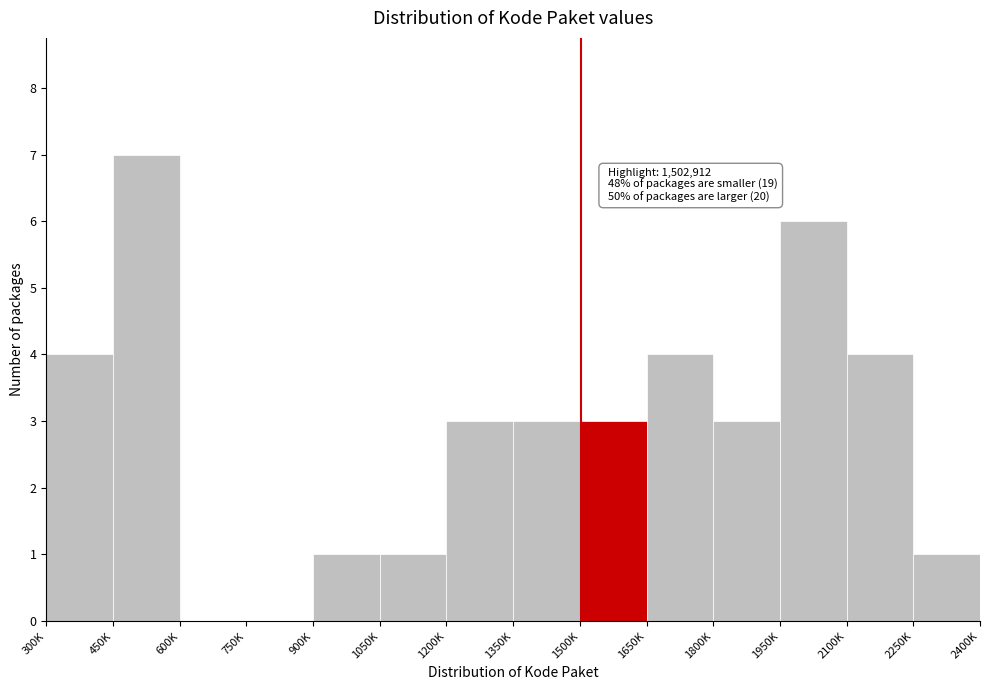

Reading right to left, transcribe all the data shown in this chart.

2250K=1	2100K=4	1950K=6	1800K=3	1650K=4	1500K=3	1350K=3	1200K=3	1050K=1	900K=1	750K=0	600K=0	450K=7	300K=4